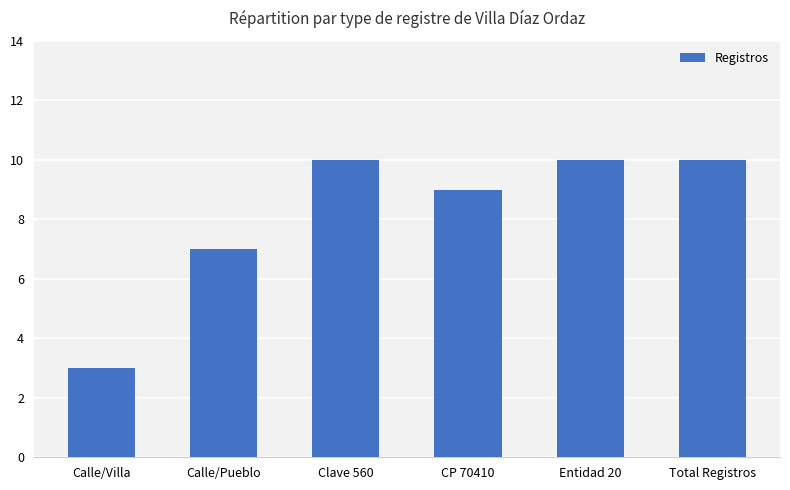

What is the smallest value displayed?

3